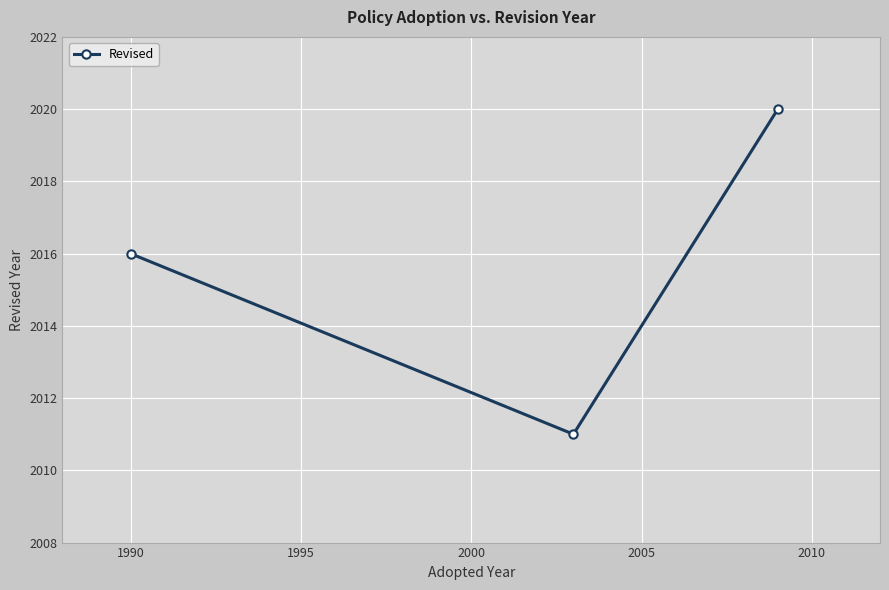

What is the value of the 1st point from the left?

2016